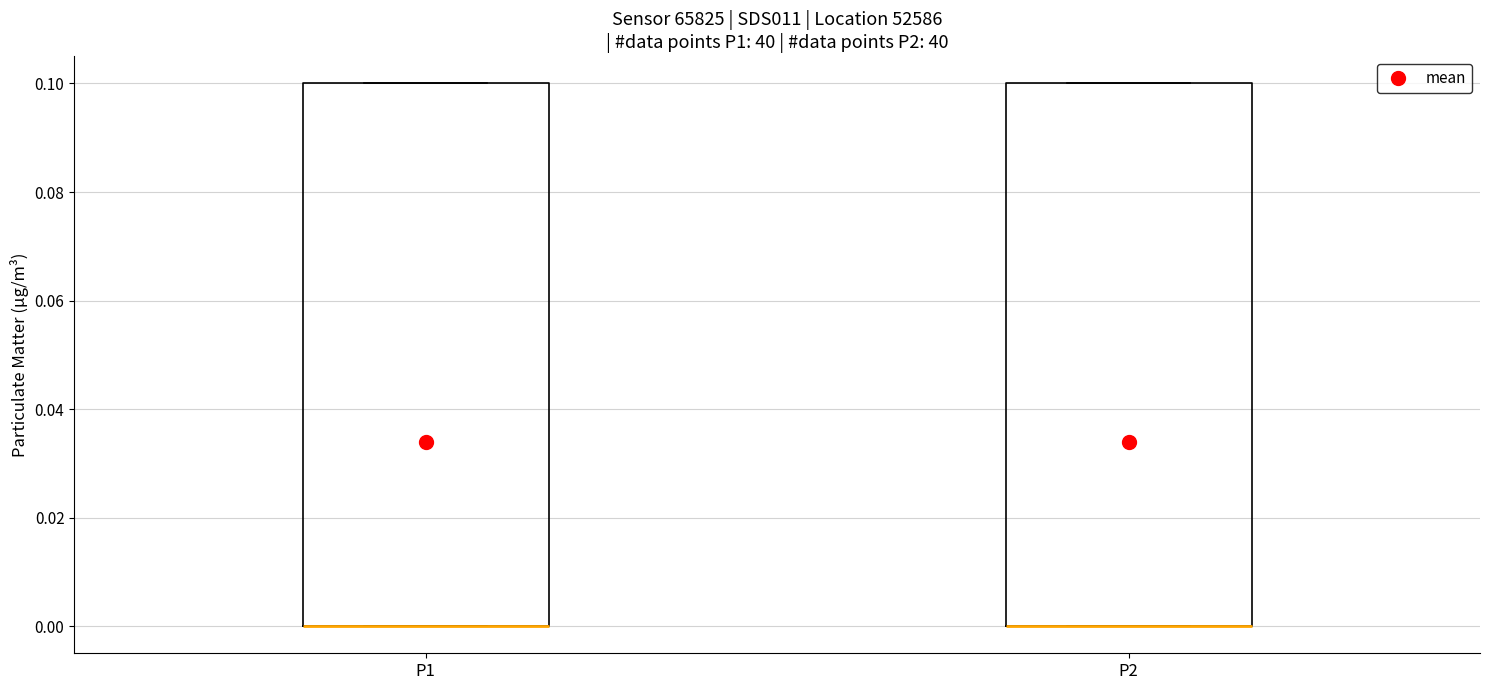

Where is the upper edge of the box for P2 on the y-axis? The values are not printed on the chart, so give them approximately, as read against the axis.

0.1